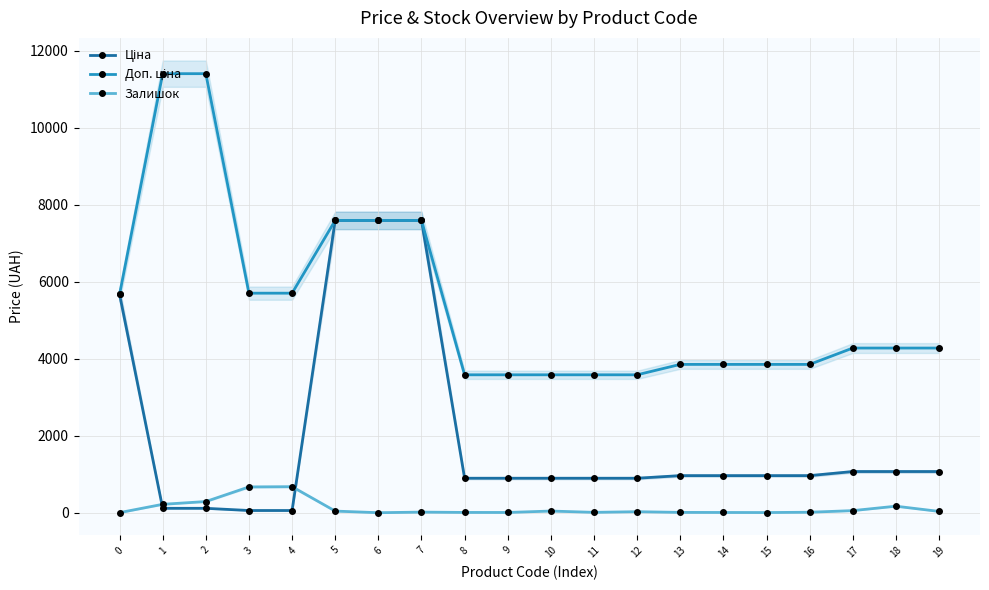

Reading left to right, list all the values displayed in this chart.

Ціна: 0=5673.8	1=114.1	2=114.1	3=57.0	4=57.0	5=7596.5	6=7596.5	7=7596.5	8=895.9	9=895.9	10=895.9	11=895.9	12=895.9	13=963.5	14=963.5	15=963.5	16=963.5	17=1069.8	18=1069.8	19=1069.8
Доп. ціна: 0=5673.8	1=11410.0	2=11410.0	3=5705.0	4=5705.0	5=7596.5	6=7596.5	7=7596.5	8=3583.6	9=3583.6	10=3583.6	11=3583.6	12=3583.6	13=3854.0	14=3854.0	15=3854.0	16=3854.0	17=4279.1	18=4279.1	19=4279.1
Залишок: 0=2.0	1=218.0	2=290.0	3=670.0	4=676.0	5=42.0	6=0.0	7=15.0	8=7.0	9=6.0	10=43.0	11=9.0	12=26.0	13=8.0	14=6.0	15=4.0	16=12.0	17=54.0	18=169.0	19=34.0